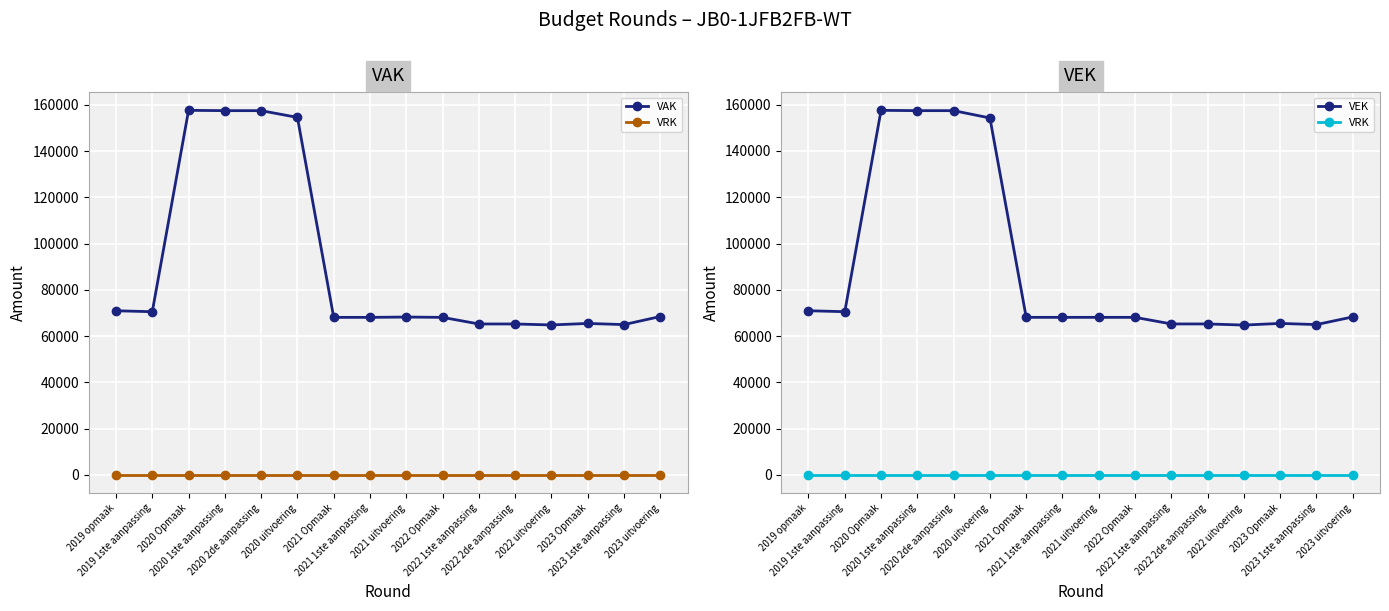

What is the difference between the second highest and second lowest values in the VAK series?

92498